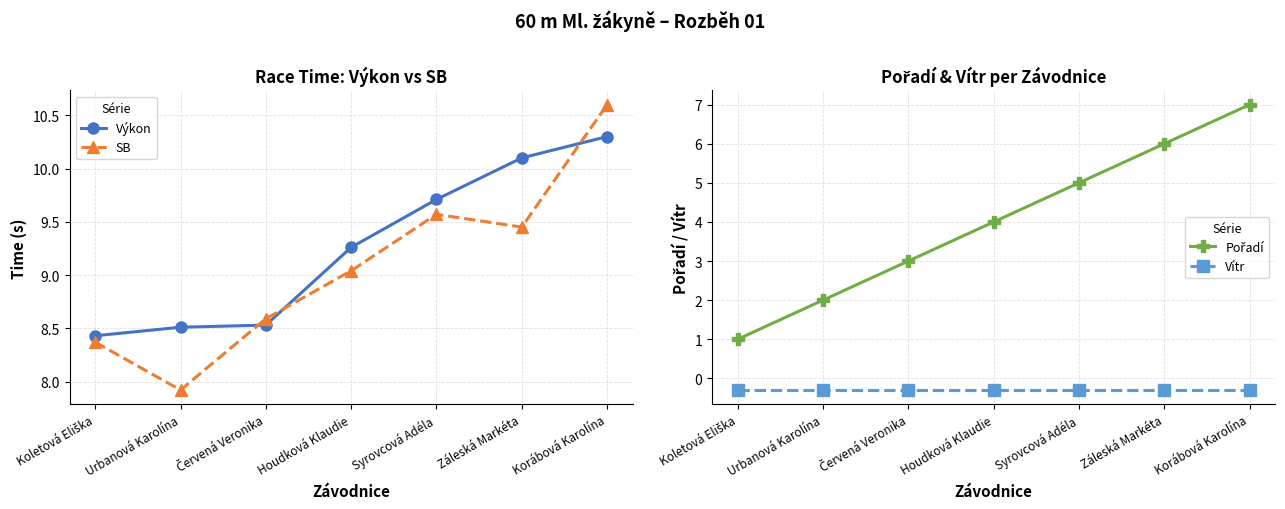

True or false: Výkon and Vítr cross at least once.

False